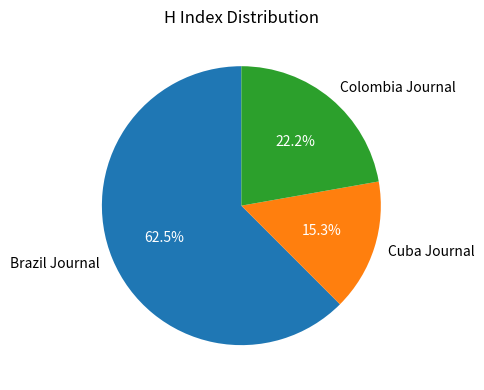

Between Cuba Journal and Brazil Journal, which is larger?

Brazil Journal